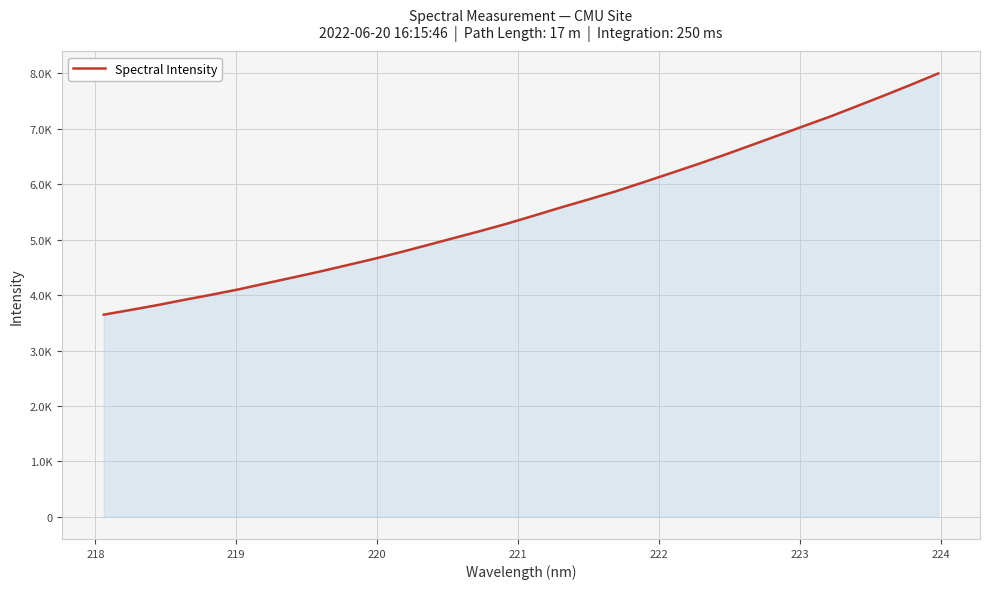

What is the label of the 4th point from the left?

220